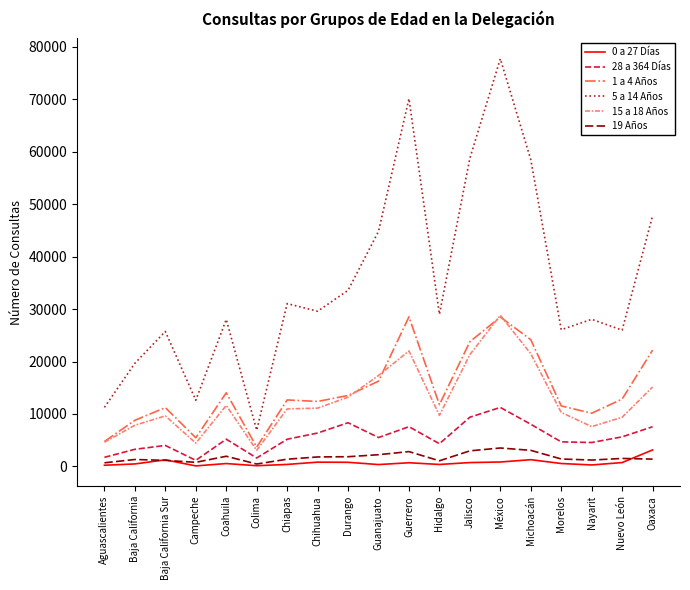

The 15 a 18 Años series shows 17330 at Guanajuato. True or false?

True